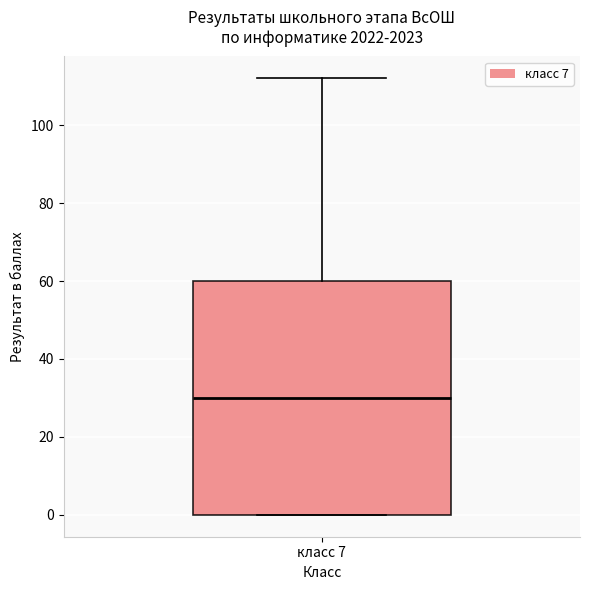

Where does the median line of the box for класс 7 sit on the y-axis? The values are not printed on the chart, so give them approximately, as read against the axis.

30